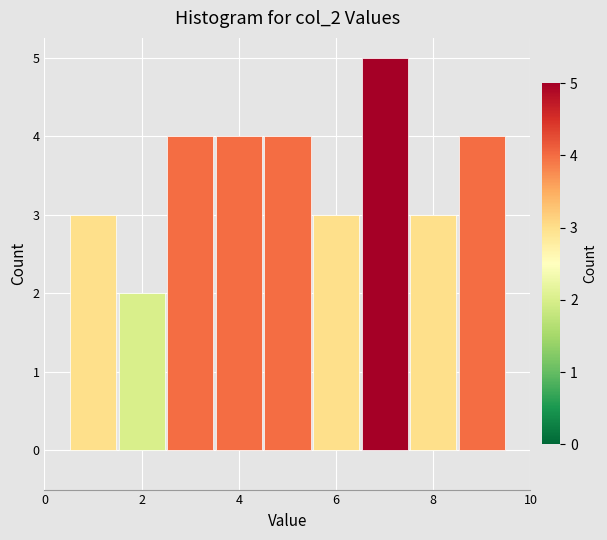

Reading left to right, list every bar in this chart as the range it spans on the x-axis followed by its height. Neither the bar edges nor the heights are printed on the chart, so give them approximately, as read against the axes.

0.5 to 1.5: 3
1.5 to 2.5: 2
2.5 to 3.5: 4
3.5 to 4.5: 4
4.5 to 5.5: 4
5.5 to 6.5: 3
6.5 to 7.5: 5
7.5 to 8.5: 3
8.5 to 9.5: 4